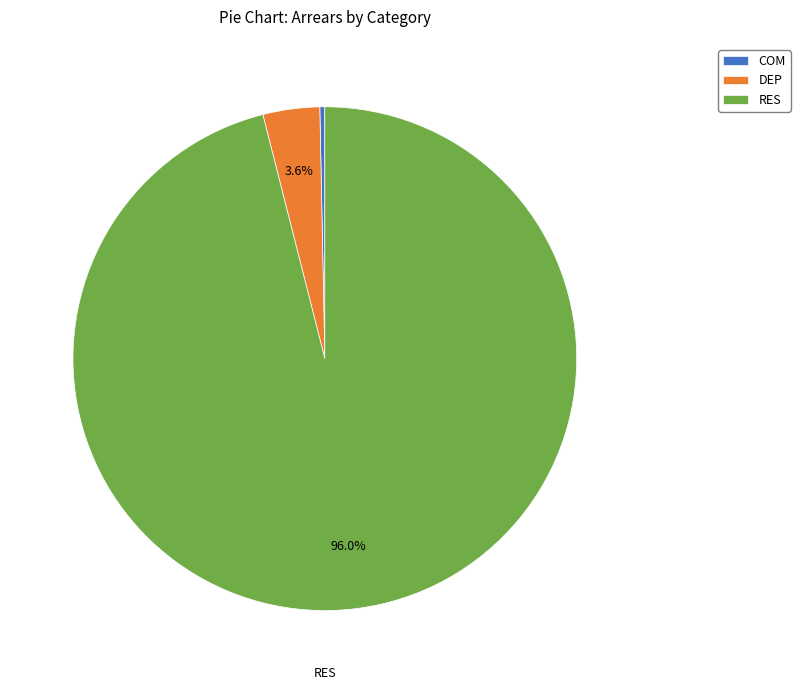

Is it true that RES is 89% of the pie?

False